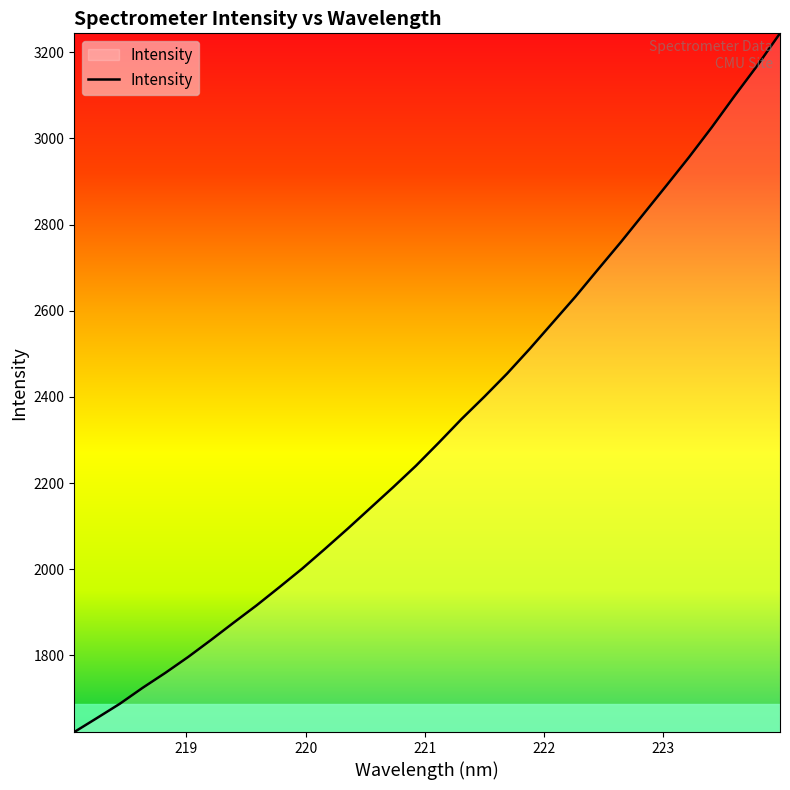

What is the maximum value shown in the chart?

3243.7